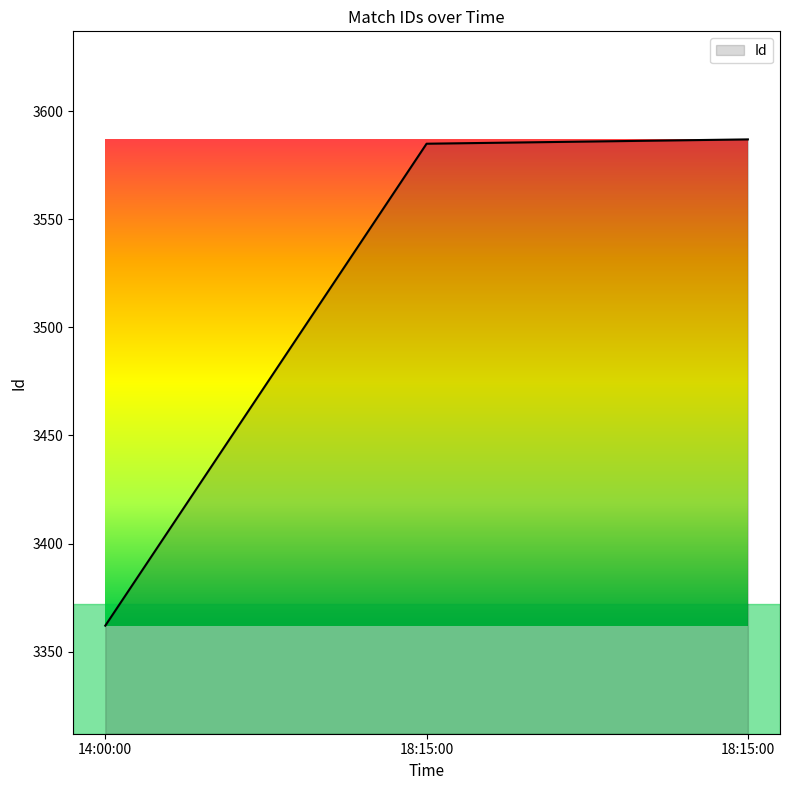

What is the difference between the second highest and minimum values?

223